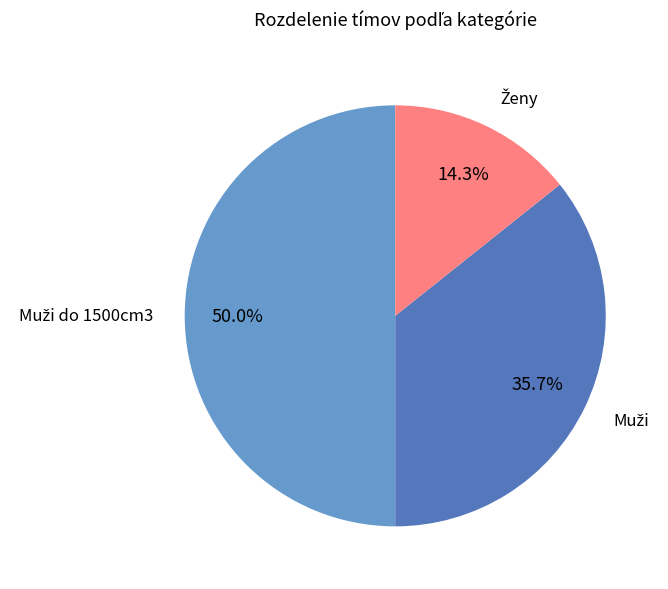

To the nearest percent, what is the average slice percentage?

33%